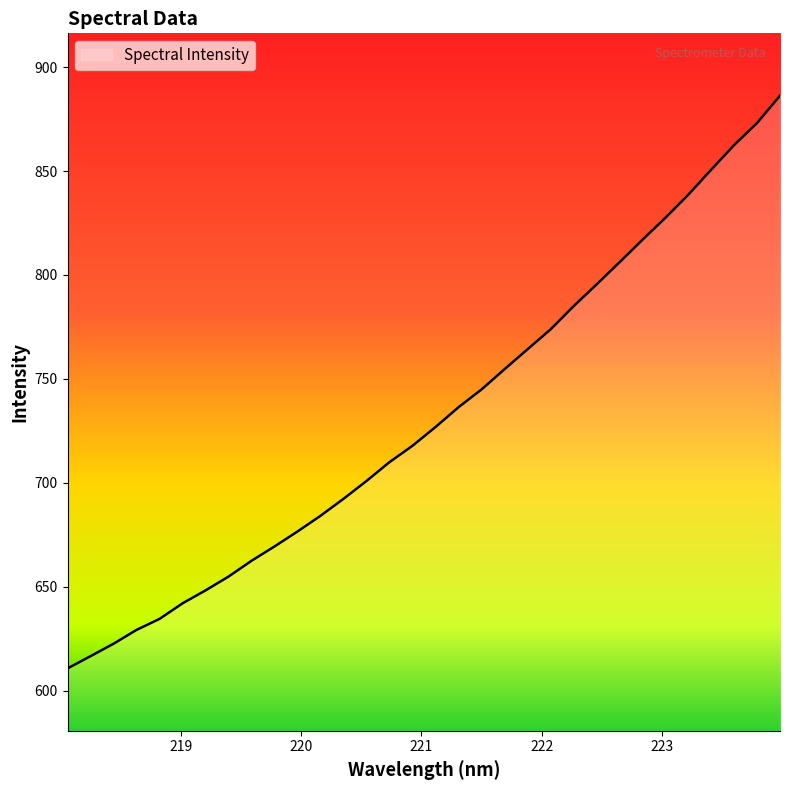

What is the difference between the maximum and minimum values?

275.5